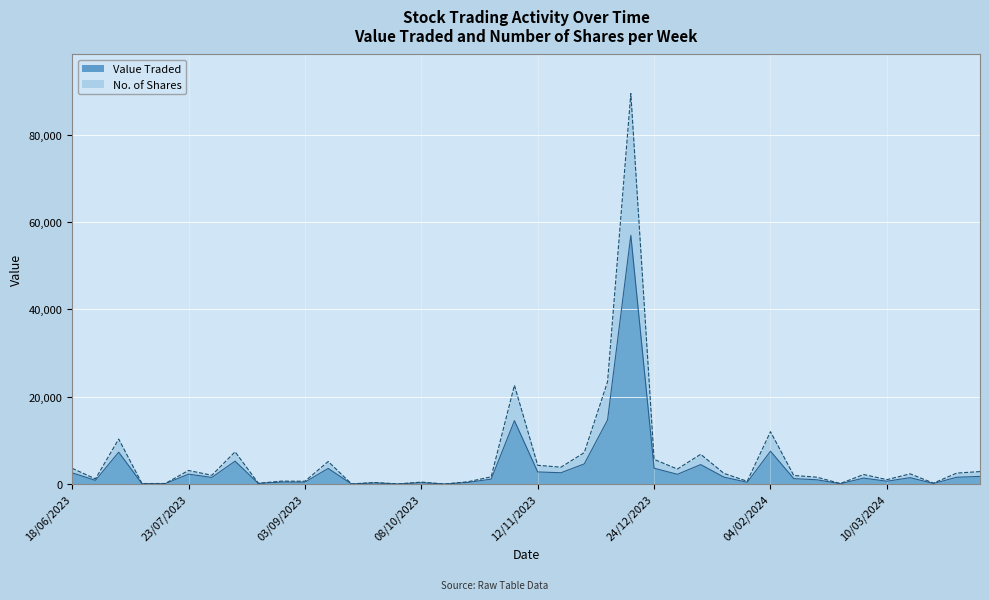

Is it true that Value Traded equals 640 at 10/03/2024?

True